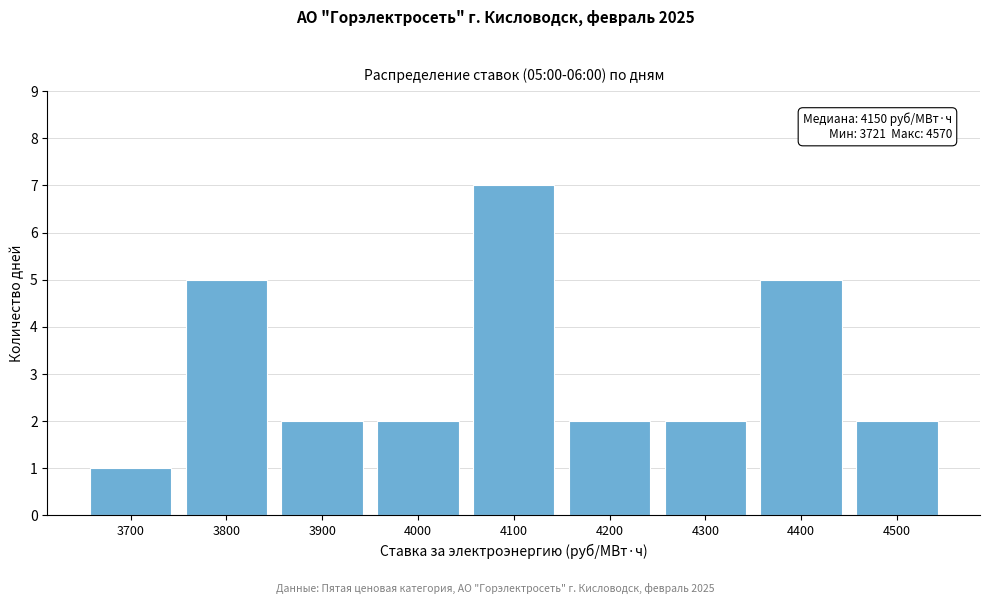

Reading right to left, transcribe all the data shown in this chart.

2	5	2	2	7	2	2	5	1